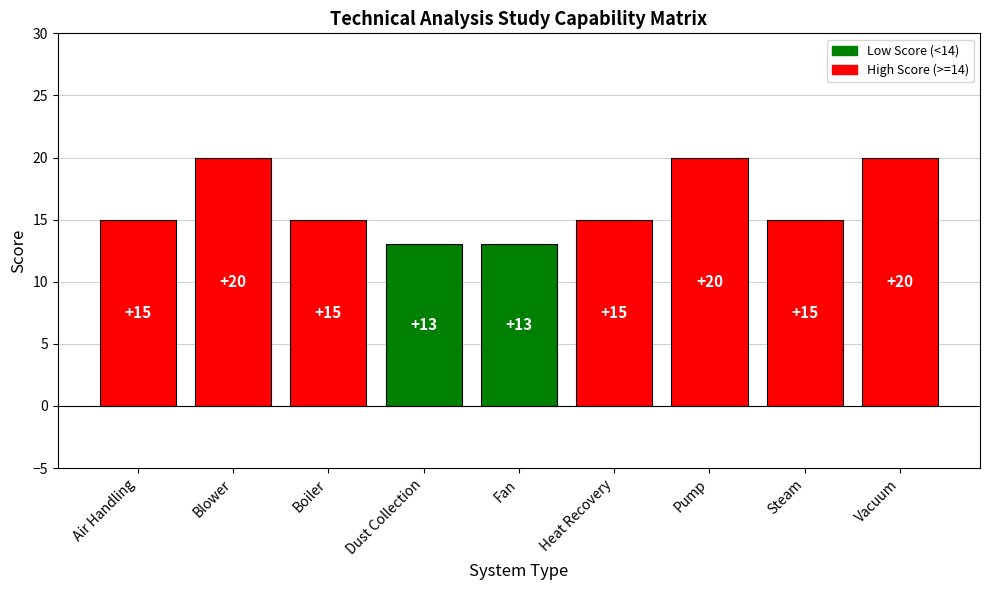

What is the label of the 2nd bar from the left?

Blower